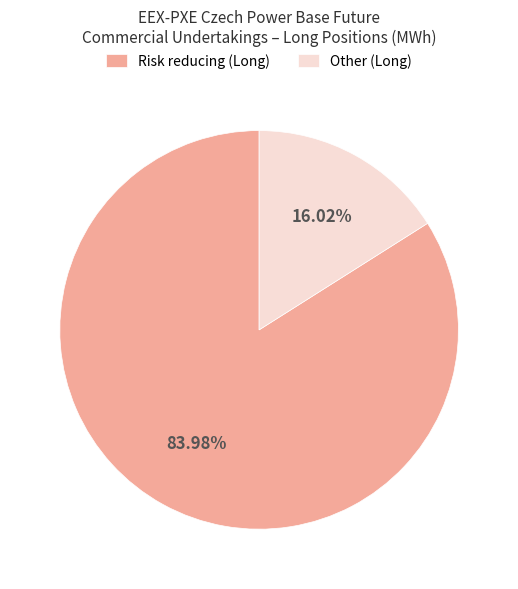

What percentage do Other (Long) and Risk reducing (Long) together represent?

100.0%